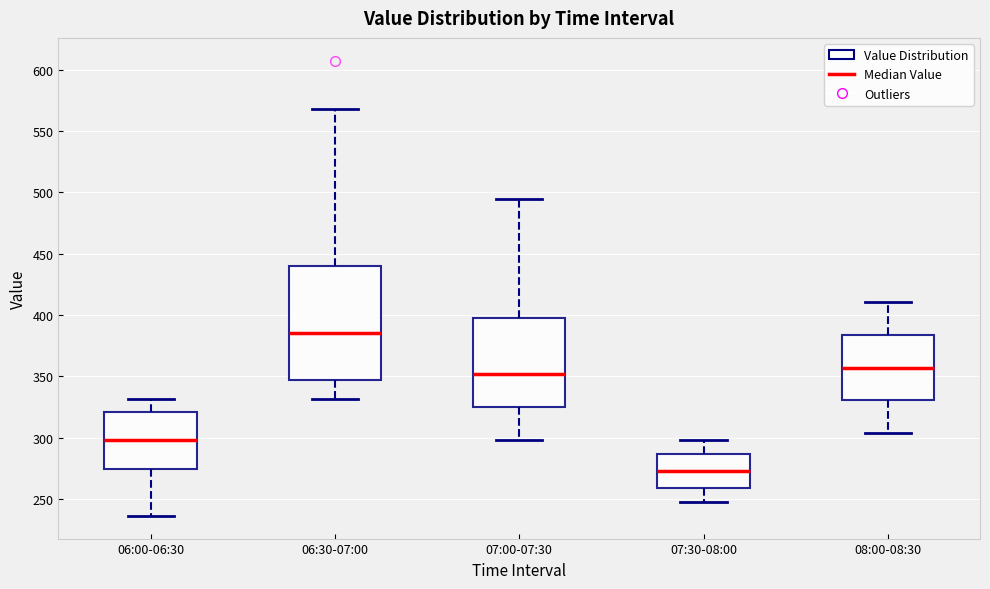

Where does the lower whisker of the box for 06:00-06:30 end on the y-axis? The values are not printed on the chart, so give them approximately, as read against the axis.

235